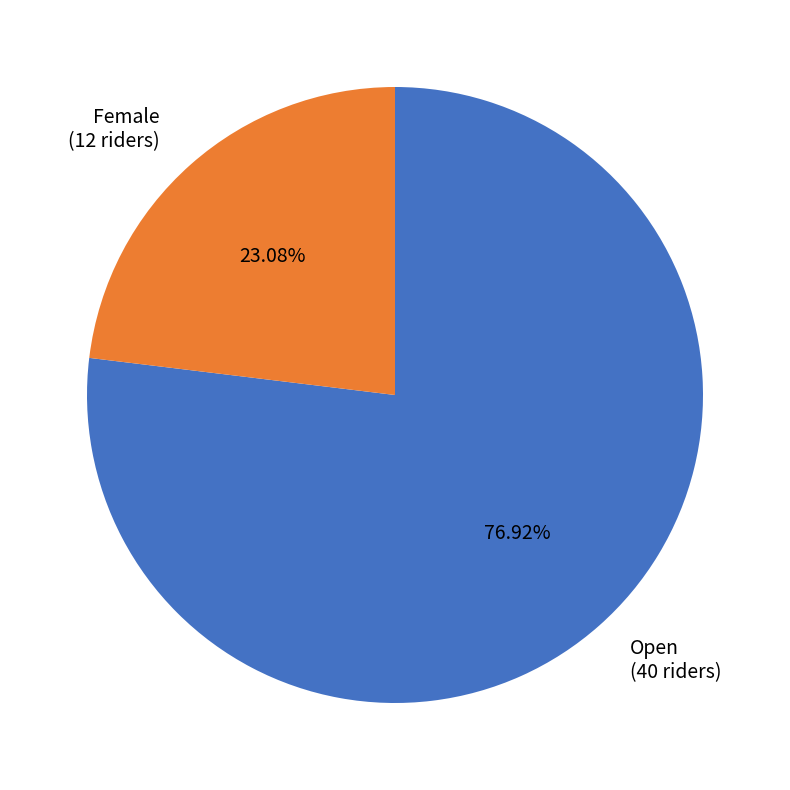

Rank the categories by value from lowest to highest.

Female, Open